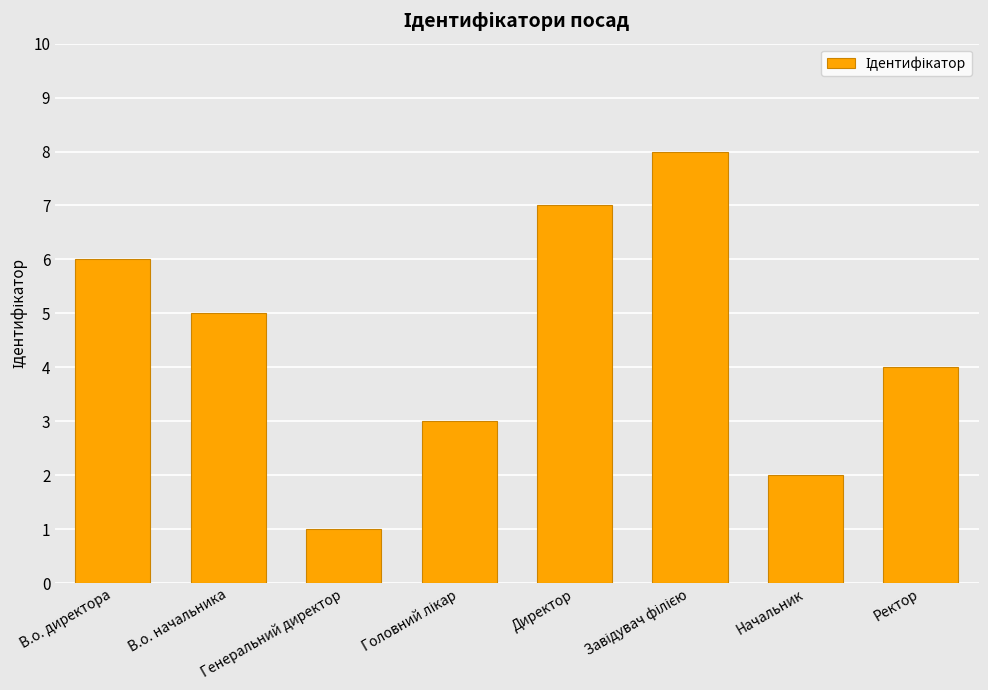

What is the difference between the maximum and second lowest values?

6